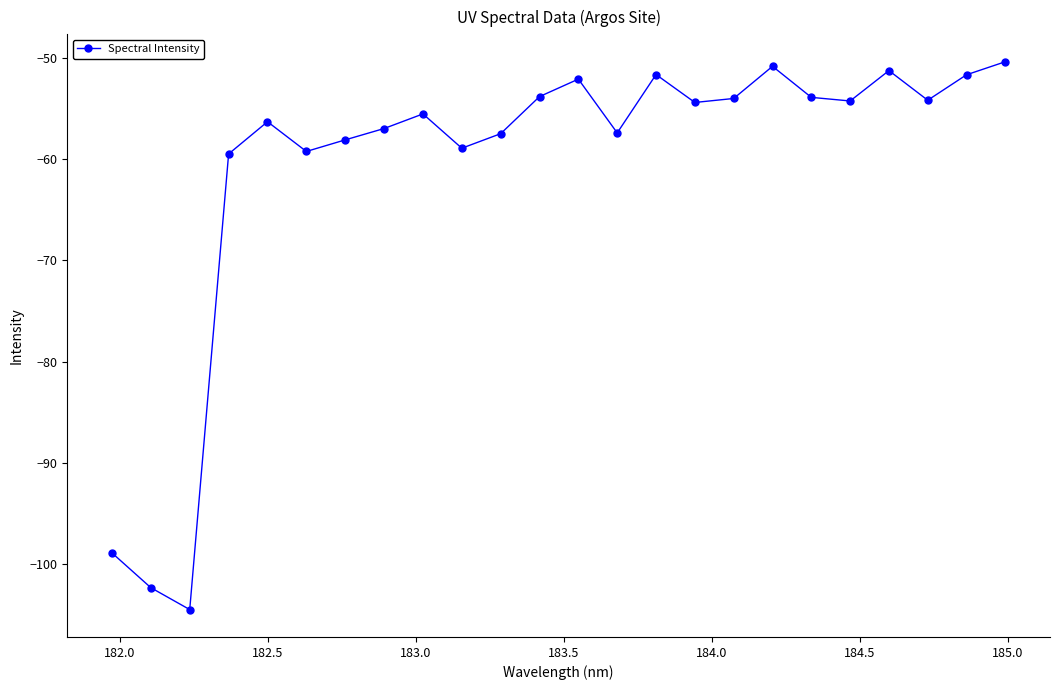

What is the maximum value shown in the chart?

-50.4